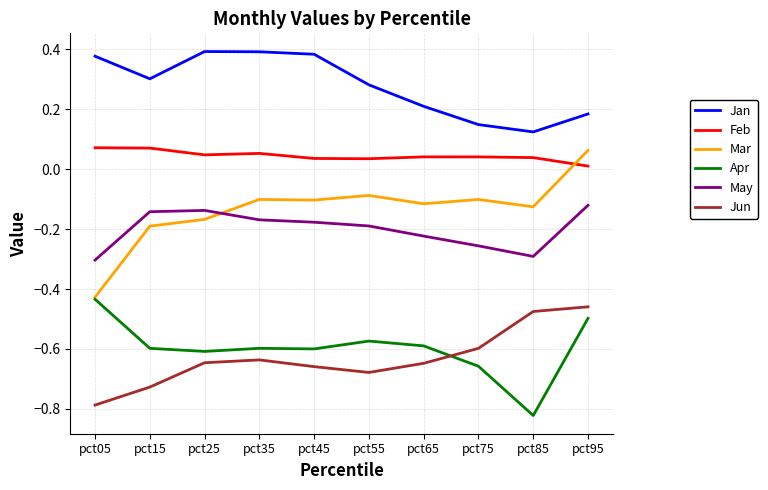

How many values in the Mar series exceed 0?

1